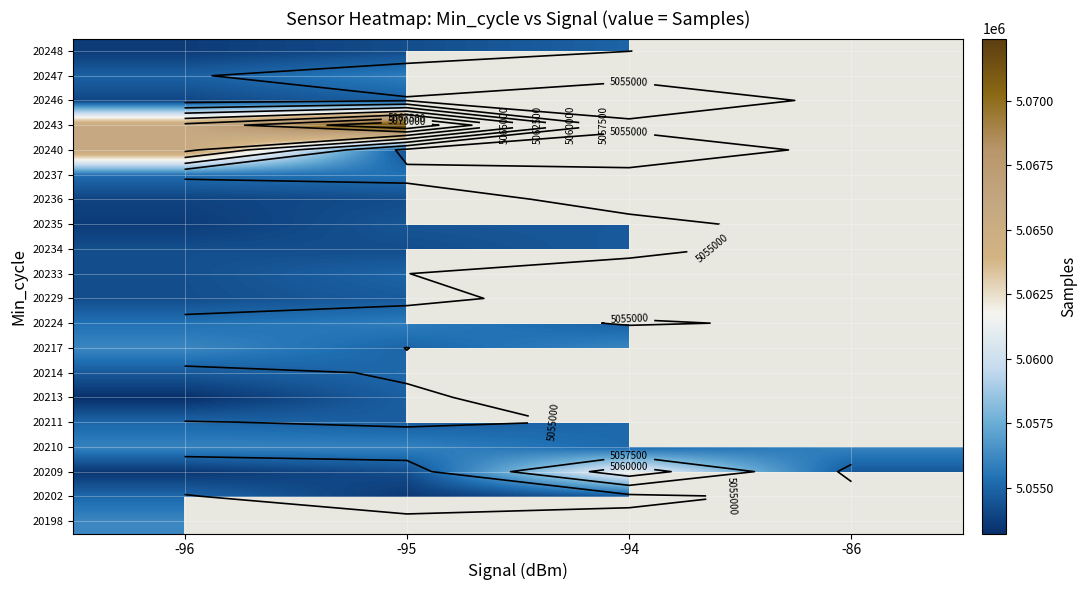

Which has a higher value, -94 or -86?

-86